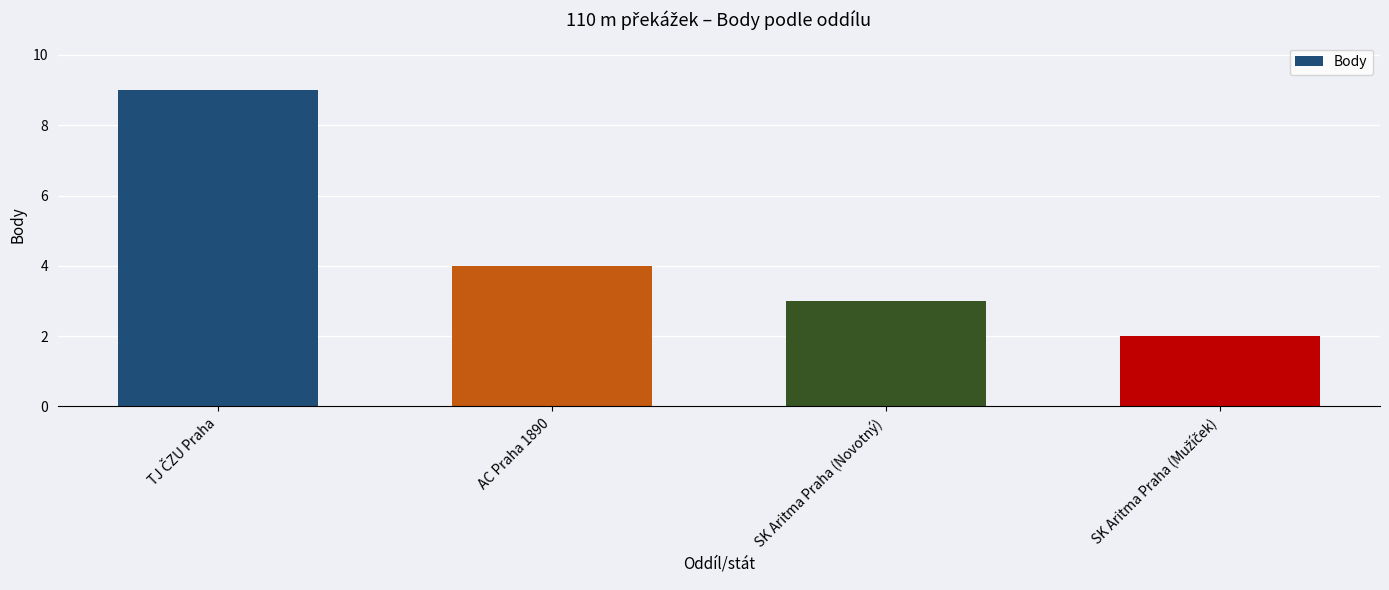

What is the difference between the maximum and minimum values?

7